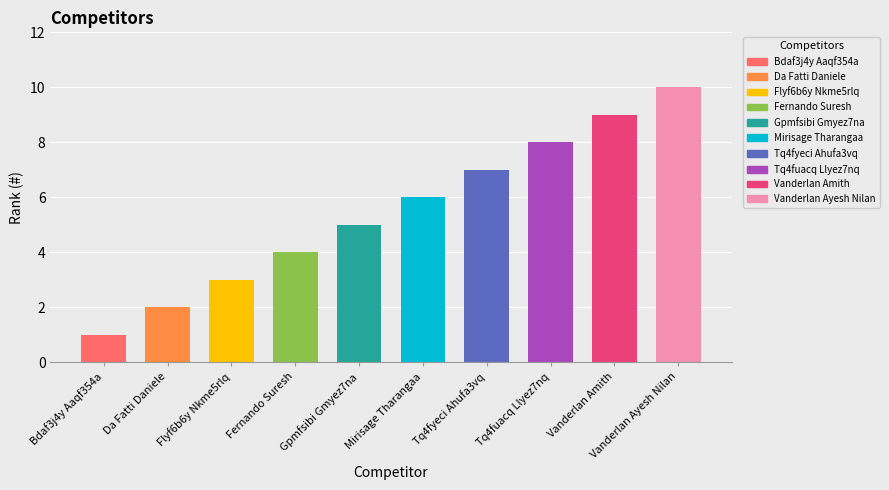

Where is the data nearest to the value 5?

Gpmfsibi Gmyez7na